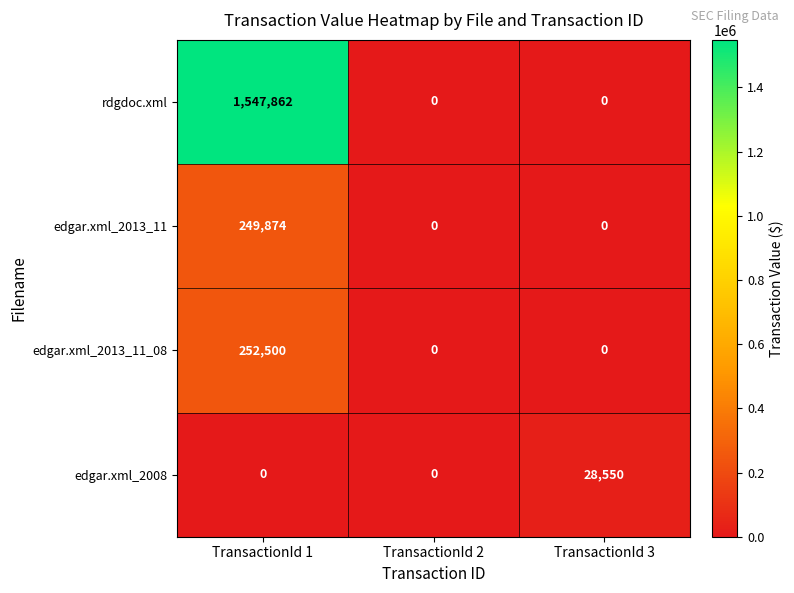

Reading left to right, extract all data points from this chart.

rdgdoc.xml: TransactionId 1=1547862	TransactionId 2=0	TransactionId 3=0
edgar.xml_2013_11: TransactionId 1=249874	TransactionId 2=0	TransactionId 3=0
edgar.xml_2013_11_08: TransactionId 1=252500	TransactionId 2=0	TransactionId 3=0
edgar.xml_2008: TransactionId 1=0	TransactionId 2=0	TransactionId 3=28550